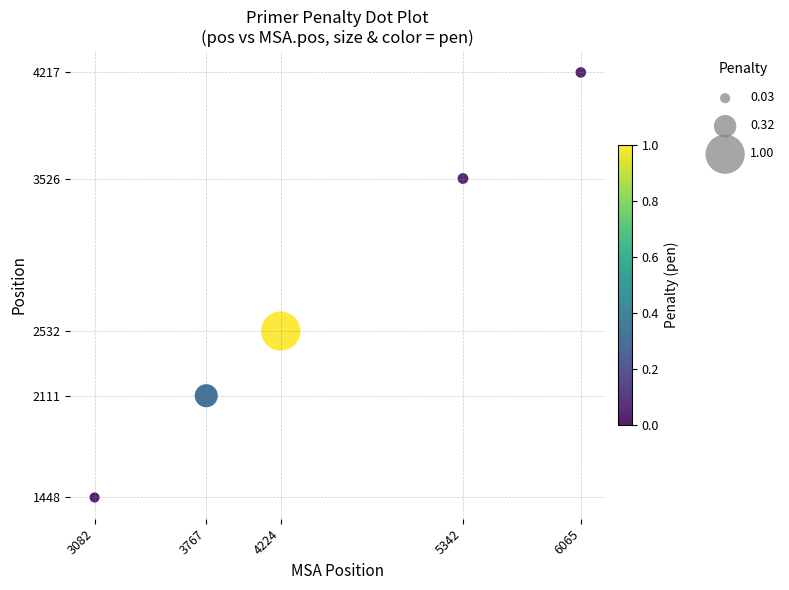

What Y value in the scatter plot is closest to 2832?

2532